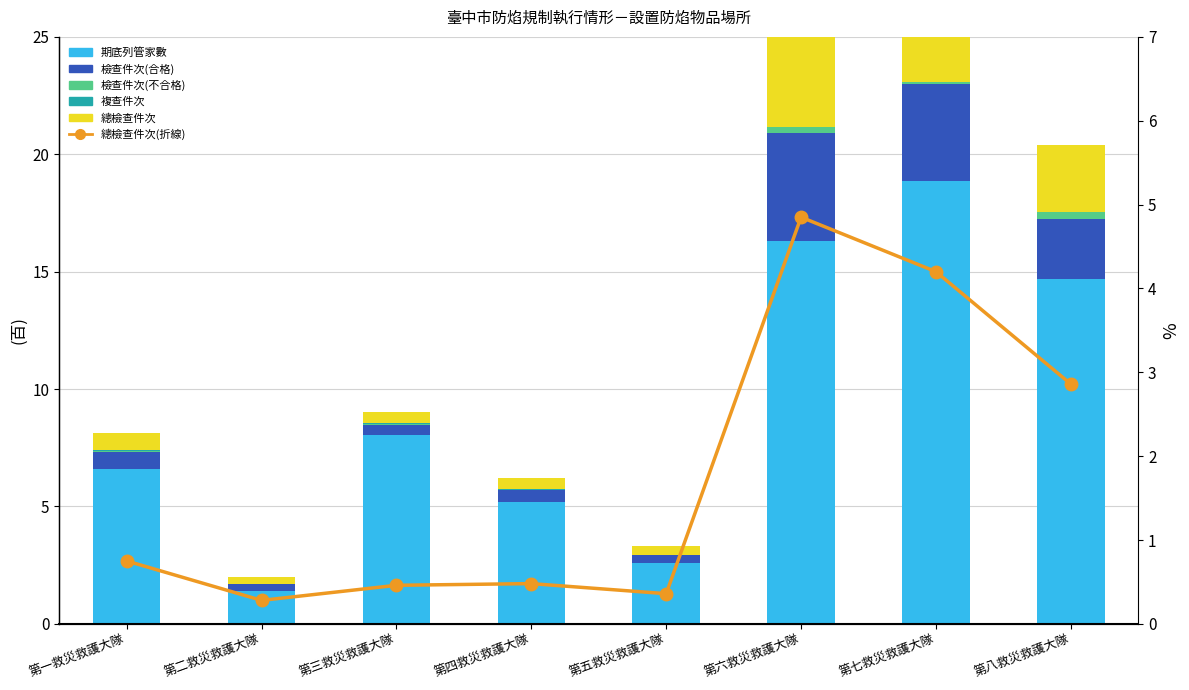

Rank the series by their maximum value, from highest to lowest.

期底列管家數, 總檢查件次, 總檢查件次(折線), 檢查件次(合格), 檢查件次(不合格), 複查件次